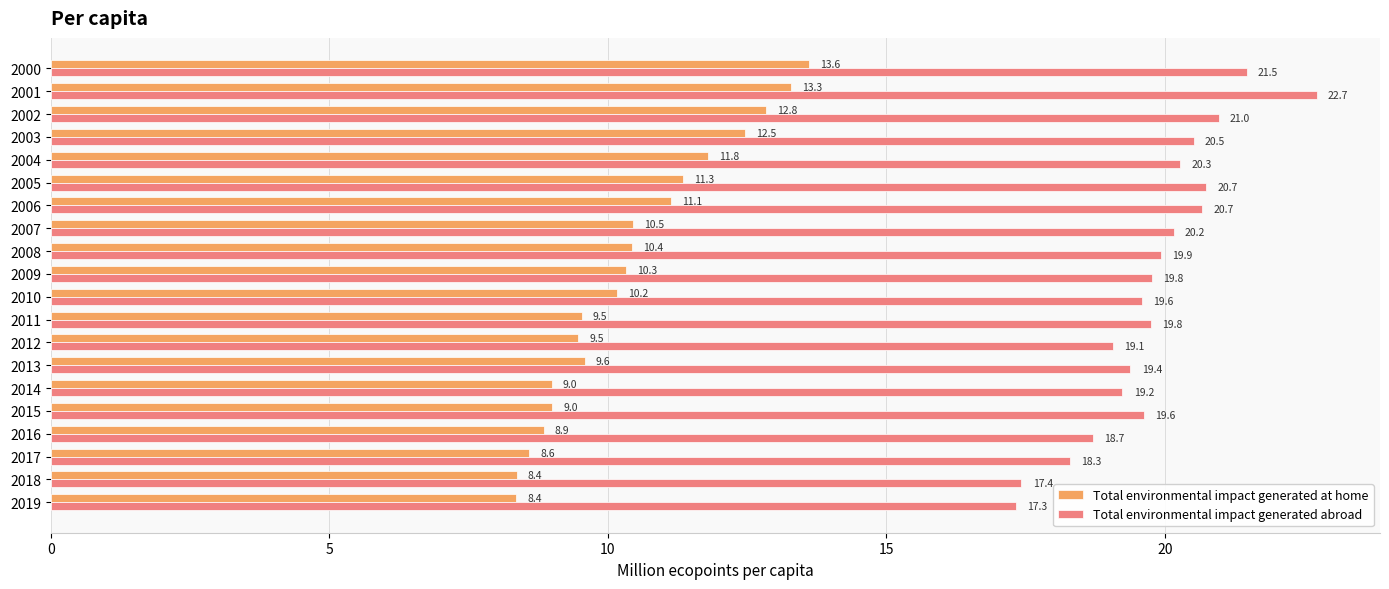

What is the greatest value displayed?

22.7